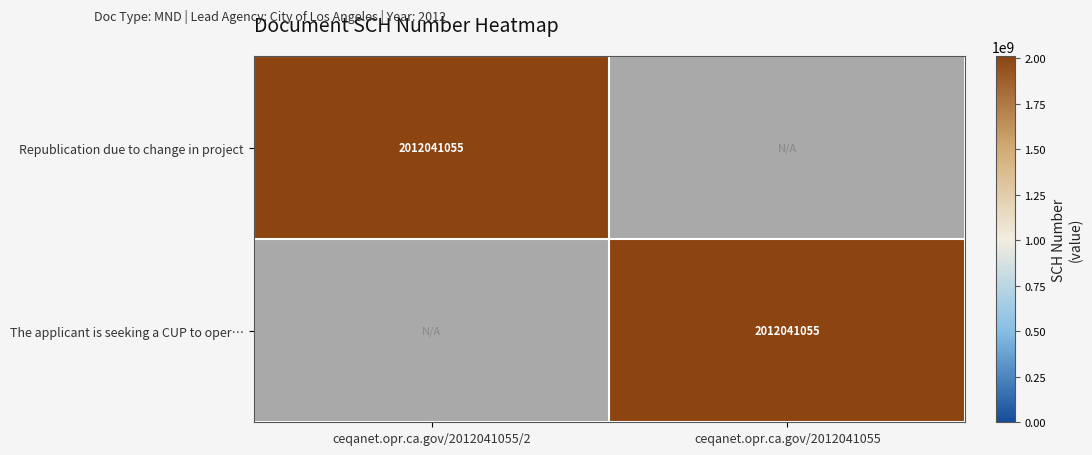

True or false: Republication due to change in project has a value of 2012041055 at ceqanet.opr.ca.gov/2012041055/2.

True